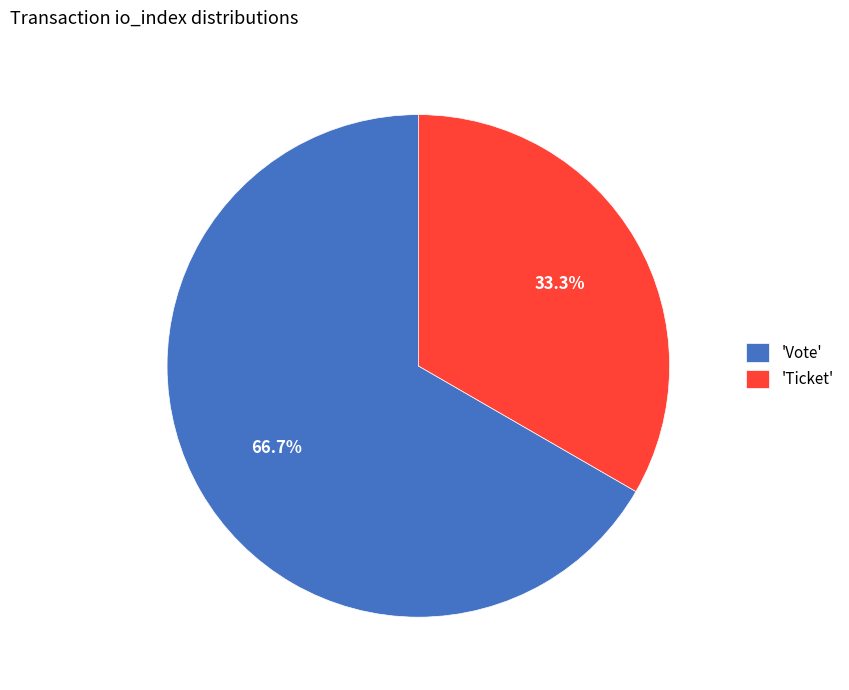

How many slices are in this pie chart?

2